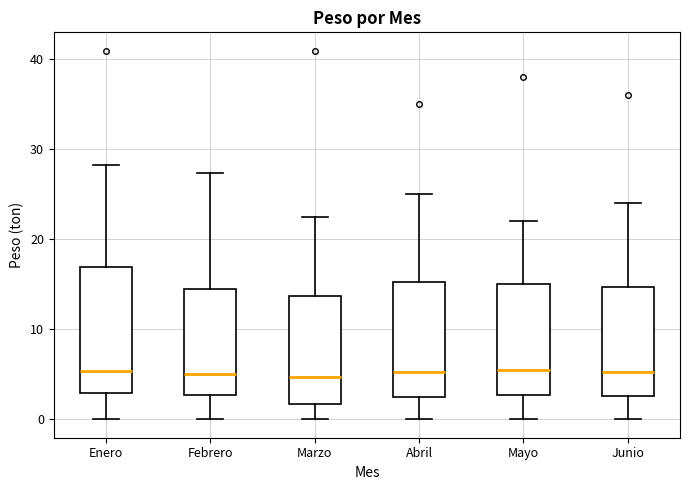

Comparing the boxes themselves (not the whiskers), which one is the tallest?

Enero